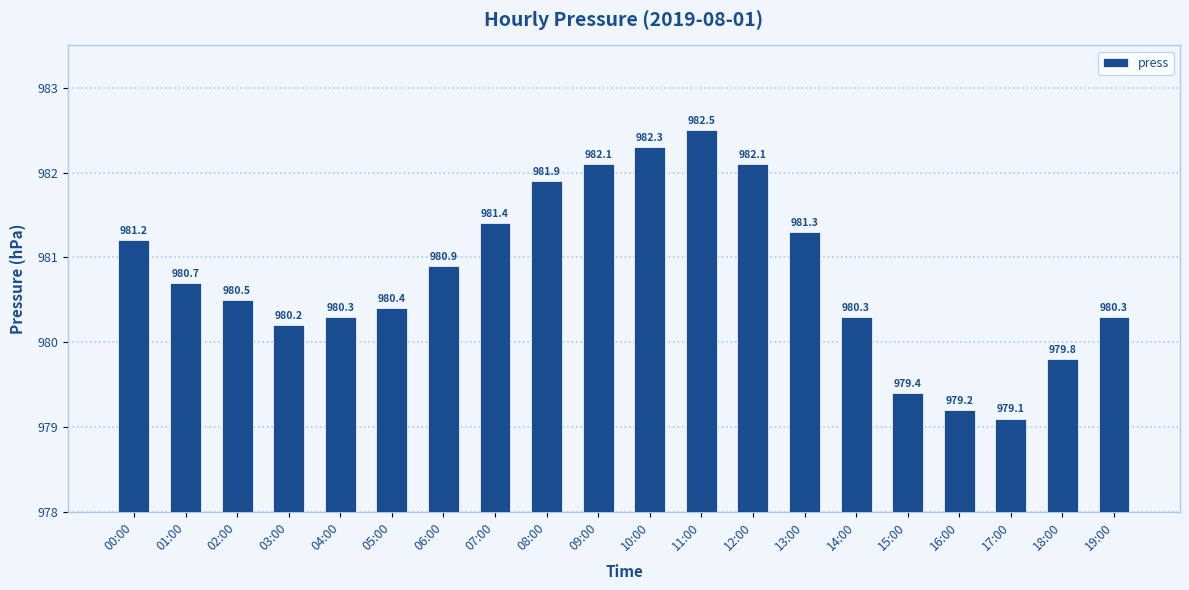

What is the difference between the values at 02:00 and 18:00?

0.7